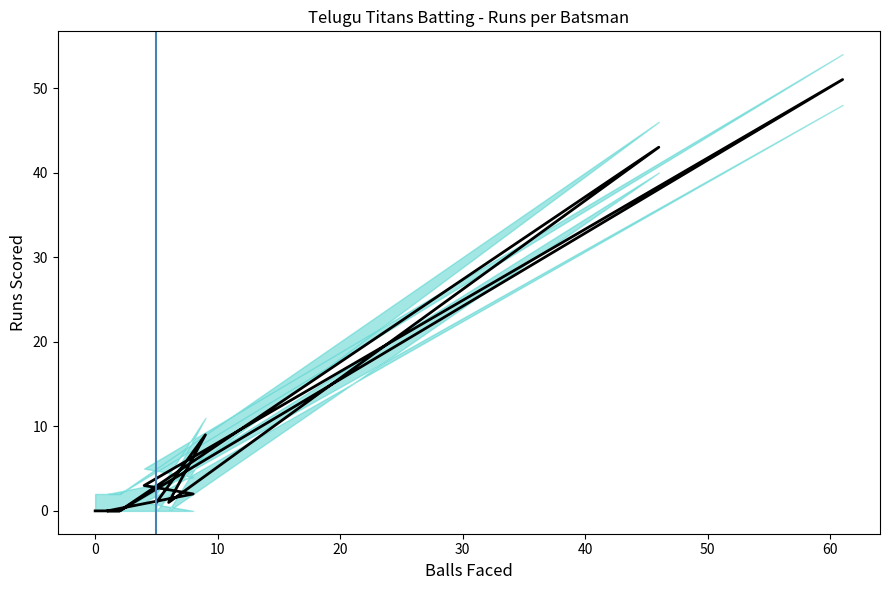

What is the maximum value shown in the chart?

51